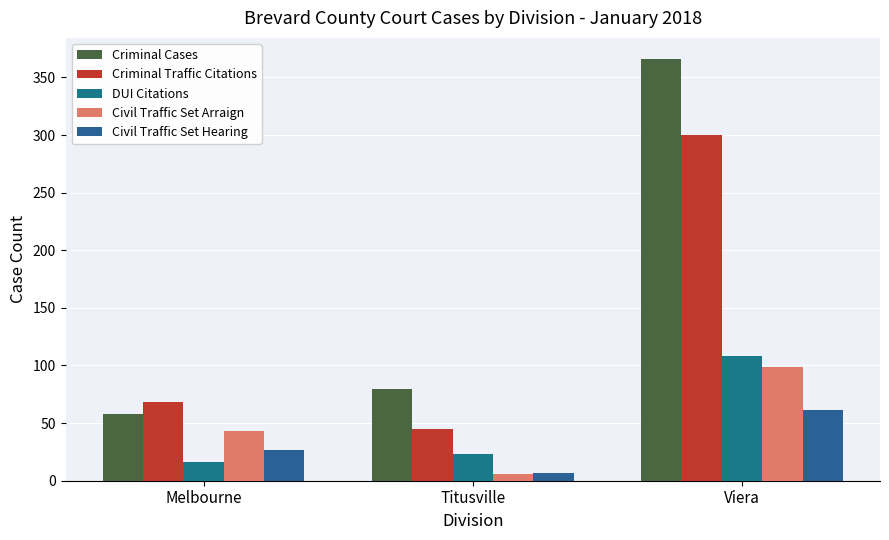

Which has a higher value, Melbourne or Viera?

Viera